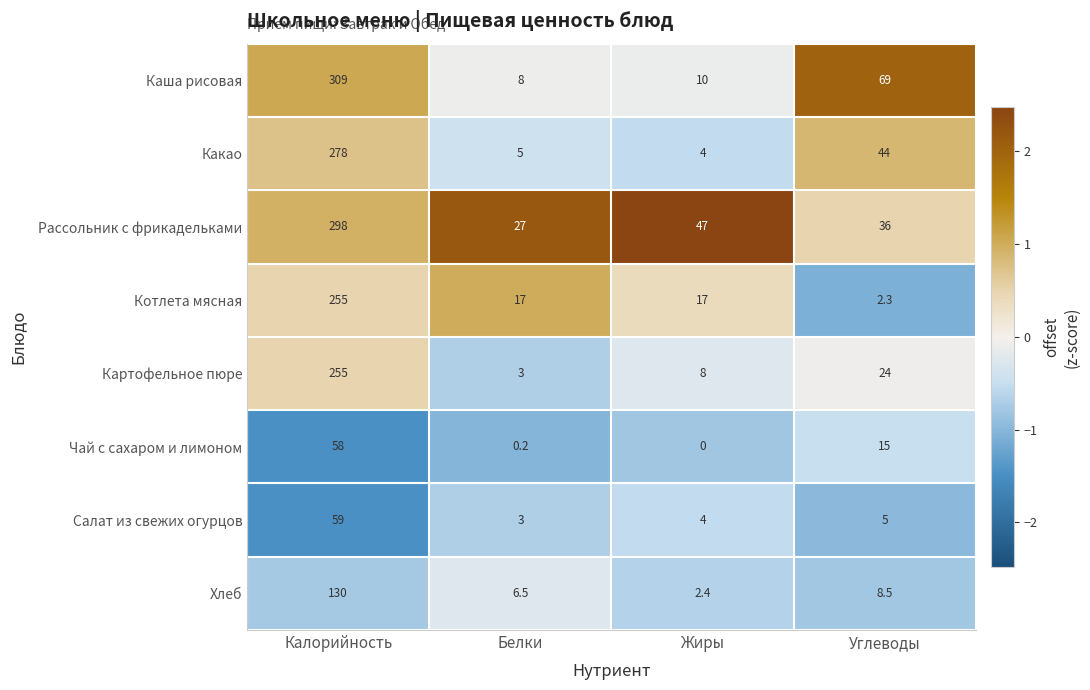

At which label does Чай с сахаром и лимоном first exceed 15?

Калорийность